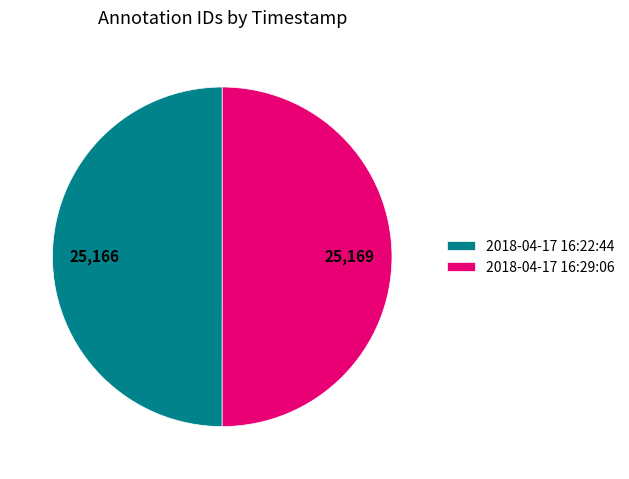

Combined, do 2018-04-17 16:22:44 and 2018-04-17 16:29:06 account for over 50%?

Yes